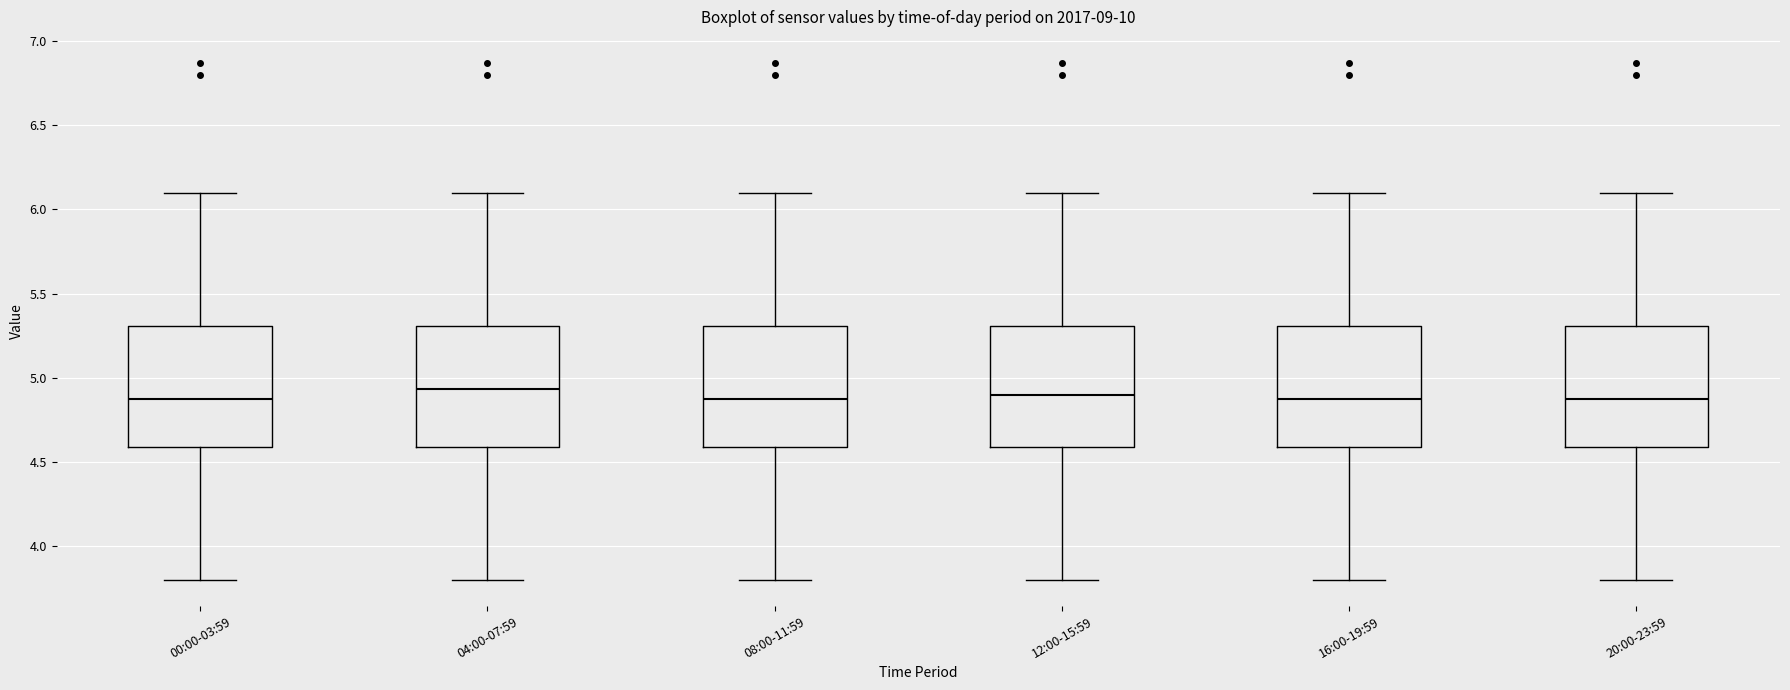

Where does the lower whisker of the box for 04:00-07:59 end on the y-axis? The values are not printed on the chart, so give them approximately, as read against the axis.

3.80